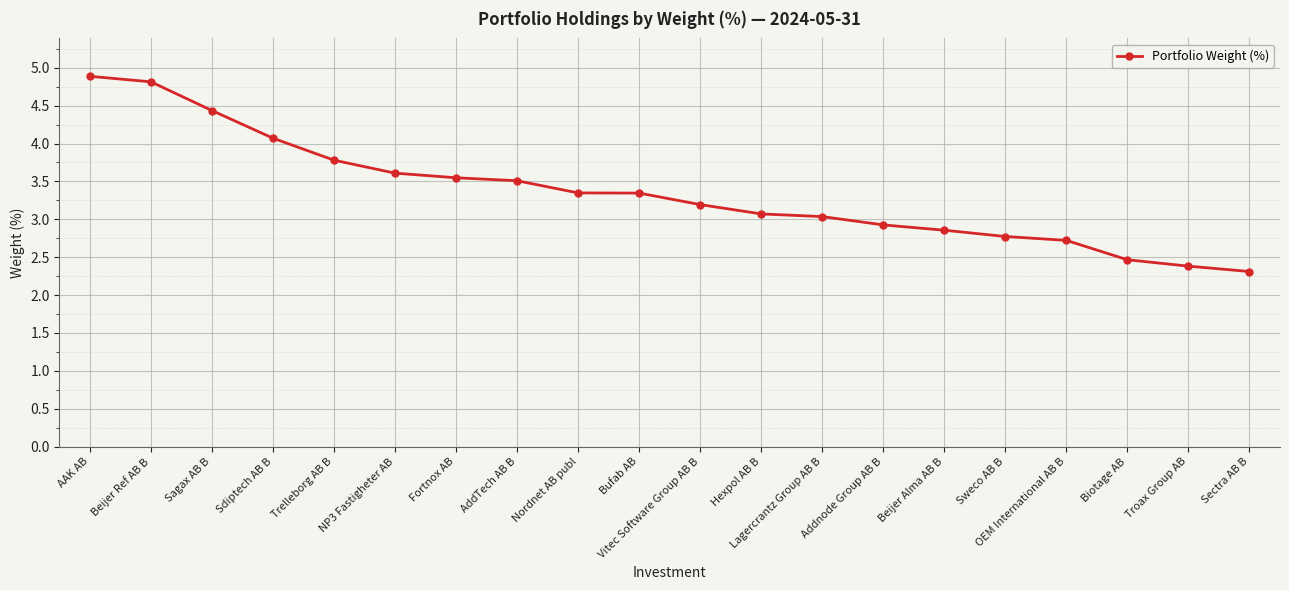

Is it true that the value at Beijer Alma AB B is 2.9?

True